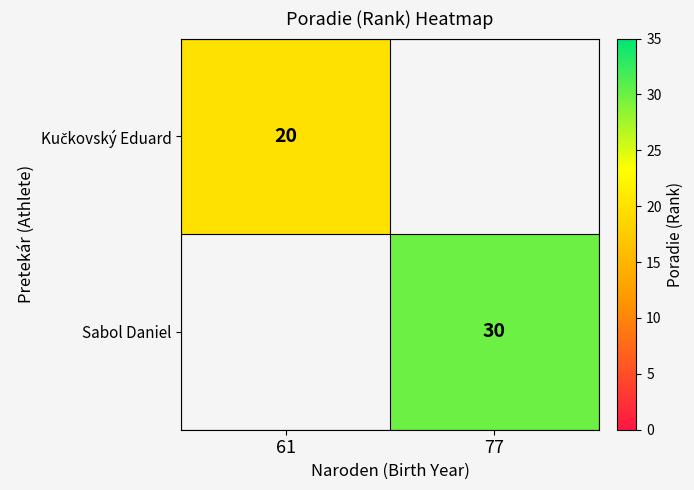

What is the smallest value displayed?

20.0